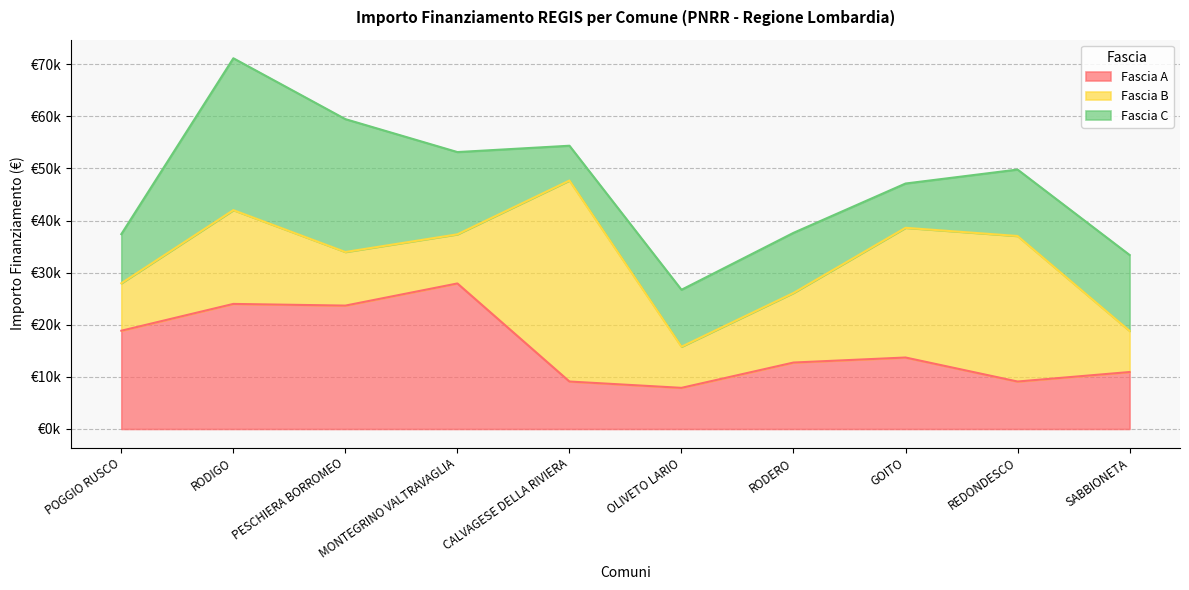

Read the Fascia B value at SABBIONETA, to the nearest 50.

7900